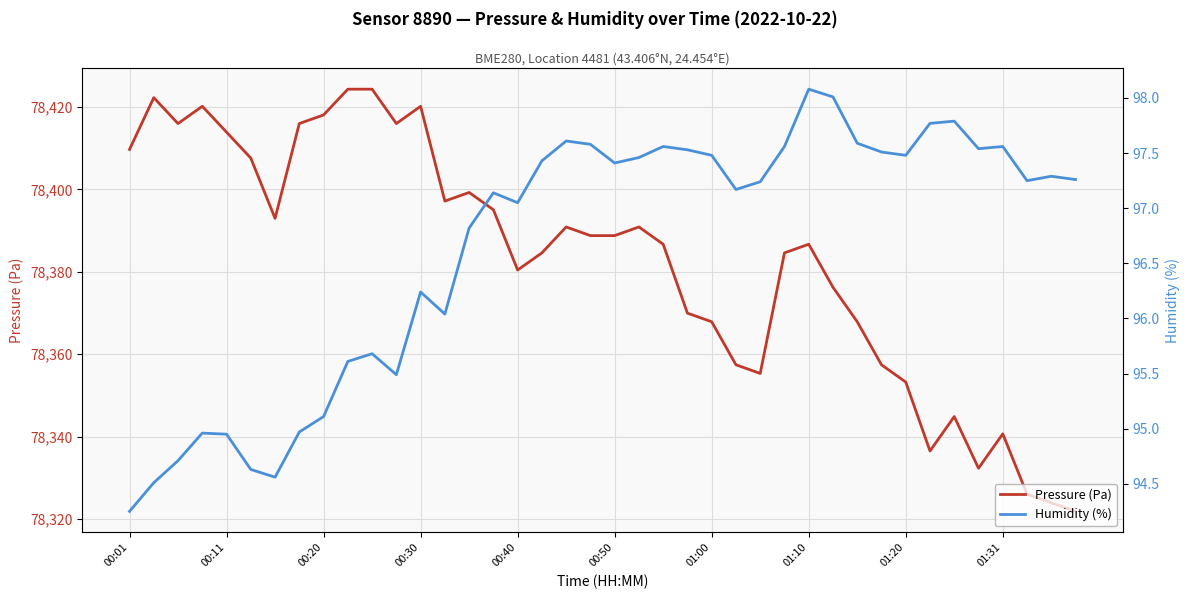

Is the value of Pressure (Pa) at 30 greater than the value of Humidity (%) at 16?

Yes